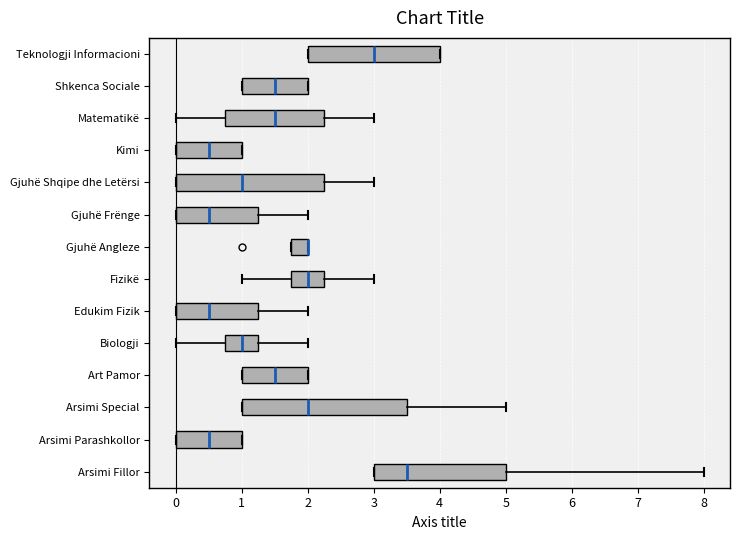

Reading bottom to top, read every box against the x-axis: the position of its median line, the range the box covers, and the ends of its whiskers. The values are not printed on the chart, so give them approximately, as read against the axis.

Arsimi Fillor: median 3.5, box 3.0 to 5.0, whiskers 3.0 to 8.0
Arsimi Parashkollor: median 0.5, box 0.0 to 1.0, whiskers 0.0 to 1.0
Arsimi Special: median 2.0, box 1.0 to 3.5, whiskers 1.0 to 5.0
Art Pamor: median 1.5, box 1.0 to 2.0, whiskers 1.0 to 2.0
Biologji: median 1.0, box 0.8 to 1.3, whiskers 0.0 to 2.0
Edukim Fizik: median 0.5, box 0.0 to 1.3, whiskers 0.0 to 2.0
Fizikë: median 2.0, box 1.8 to 2.3, whiskers 1.0 to 3.0
Gjuhë Angleze: median 2.0 (drawn on the box's right edge), box 1.8 to 2.0, whiskers 1.8 to 2.0
Gjuhë Frënge: median 0.5, box 0.0 to 1.3, whiskers 0.0 to 2.0
Gjuhë Shqipe dhe Letërsi: median 1.0, box 0.0 to 2.3, whiskers 0.0 to 3.0
Kimi: median 0.5, box 0.0 to 1.0, whiskers 0.0 to 1.0
Matematikë: median 1.5, box 0.8 to 2.3, whiskers 0.0 to 3.0
Shkenca Sociale: median 1.5, box 1.0 to 2.0, whiskers 1.0 to 2.0
Teknologji Informacioni: median 3.0, box 2.0 to 4.0, whiskers 2.0 to 4.0